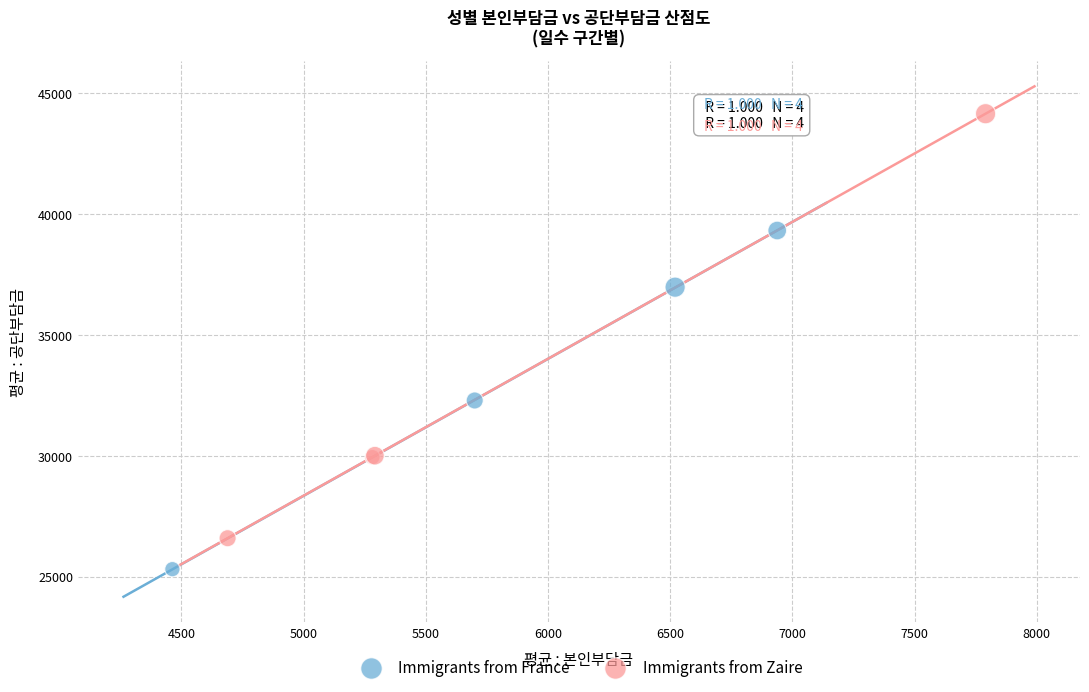

Which series has the largest Y range (max minus min)?

Immigrants from Zaire